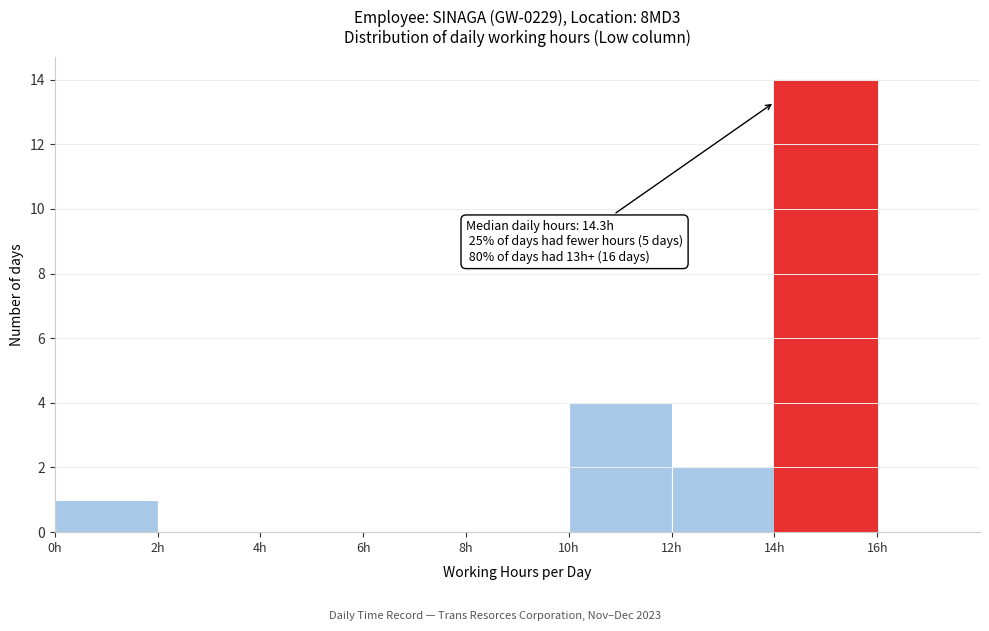

Which range on the x-axis has the tallest bar?

14 to 16